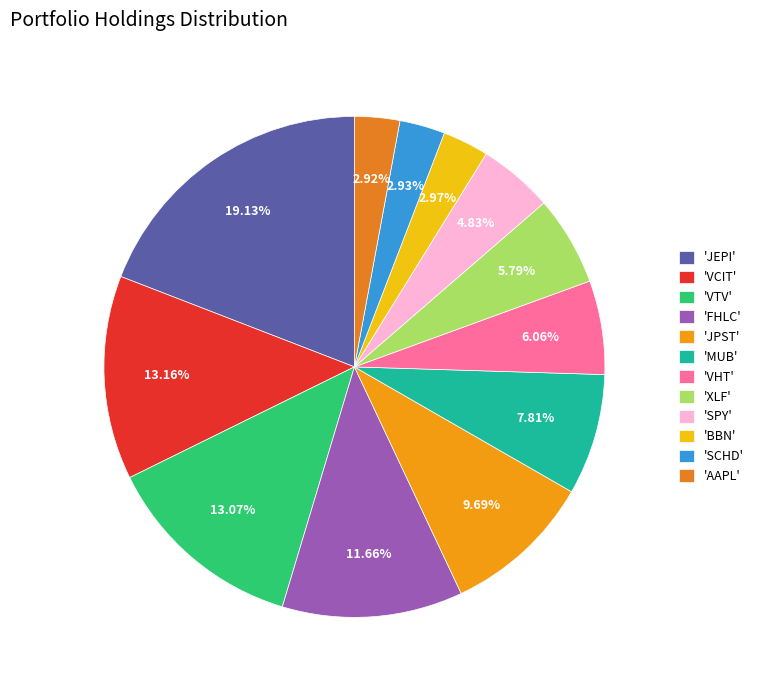

How many slices are in this pie chart?

12